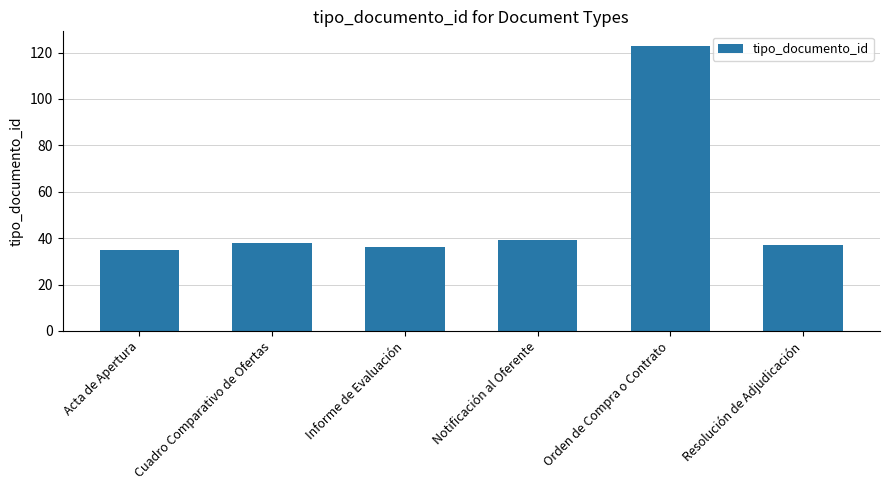

The value at Acta de Apertura is 9. True or false?

False